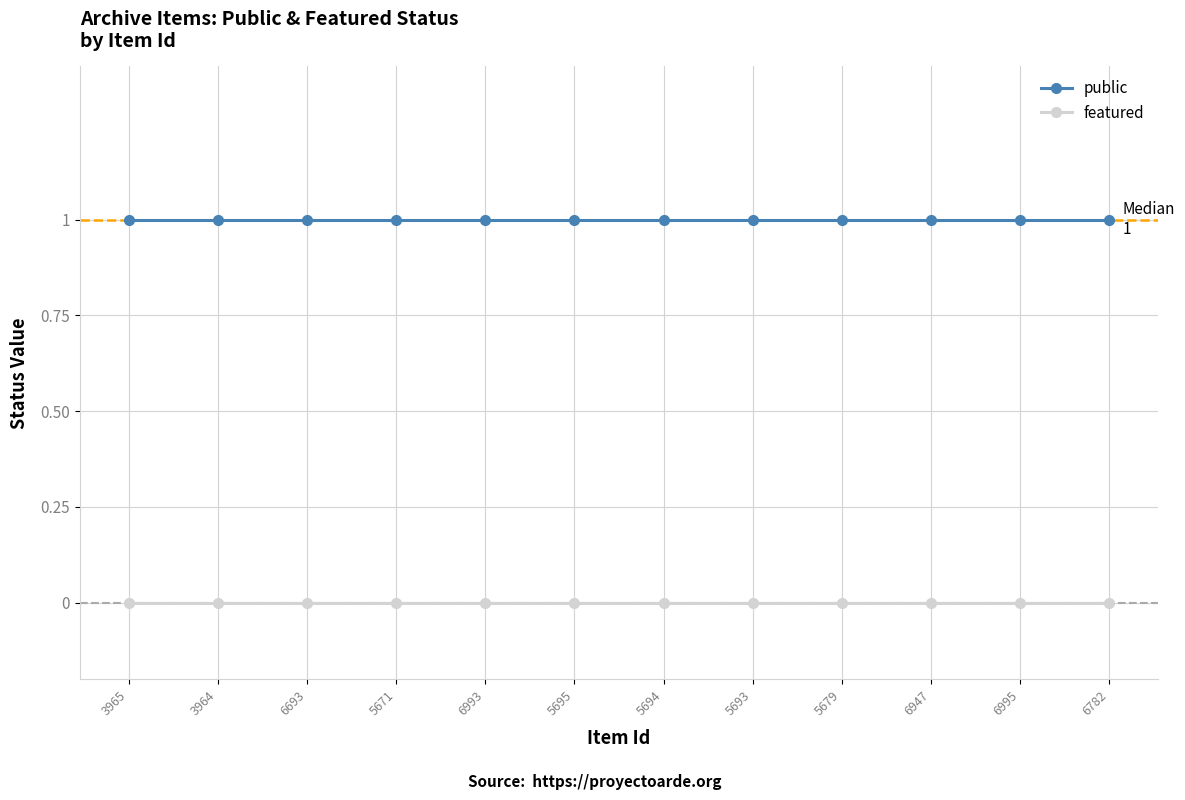

What is the total value across all series at 6782?

1